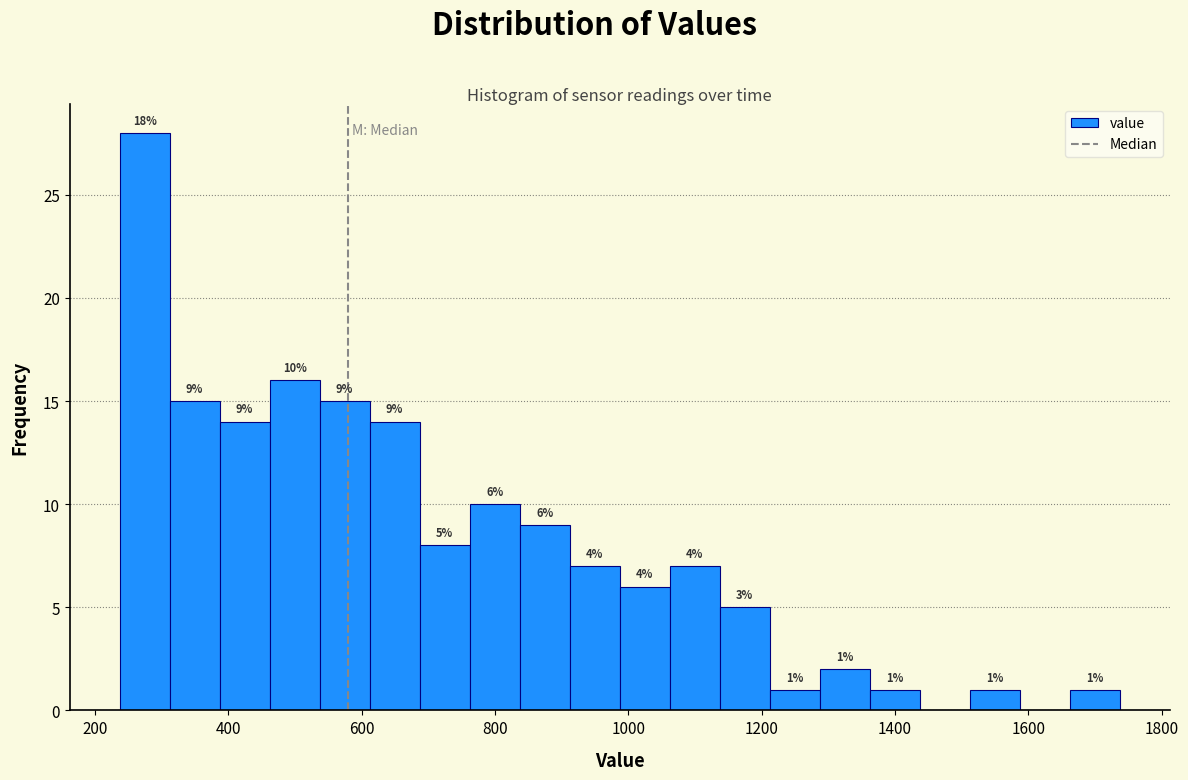

Around what value on the x-axis is the tallest bar? Give the approximate position of its centre, as read against the axis.

280